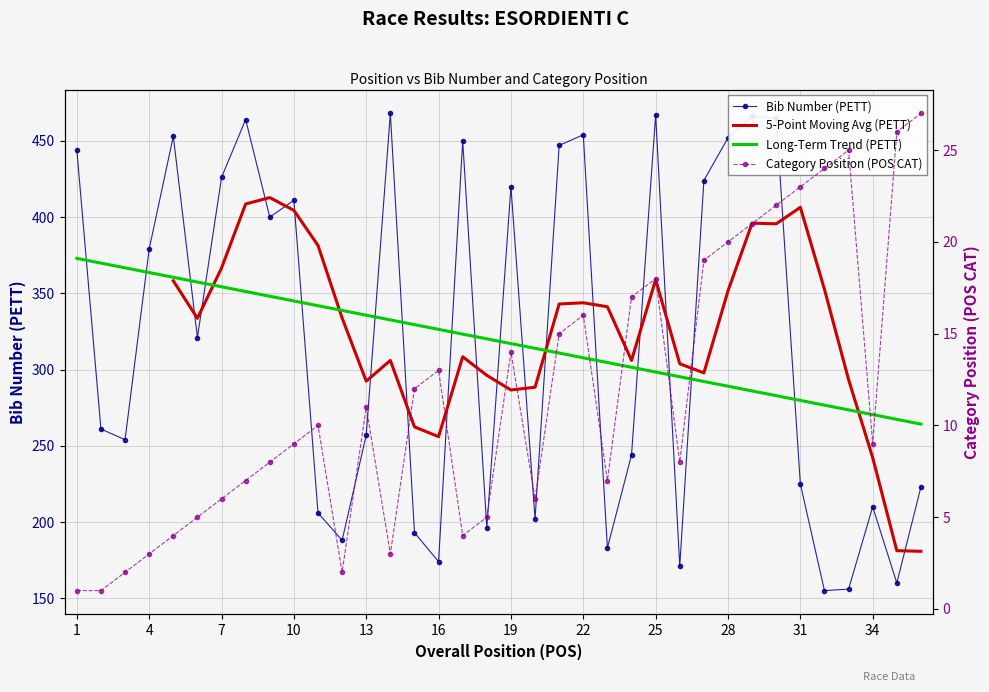

Rank the series by their average value, from lowest to highest.

POS CAT, PETT